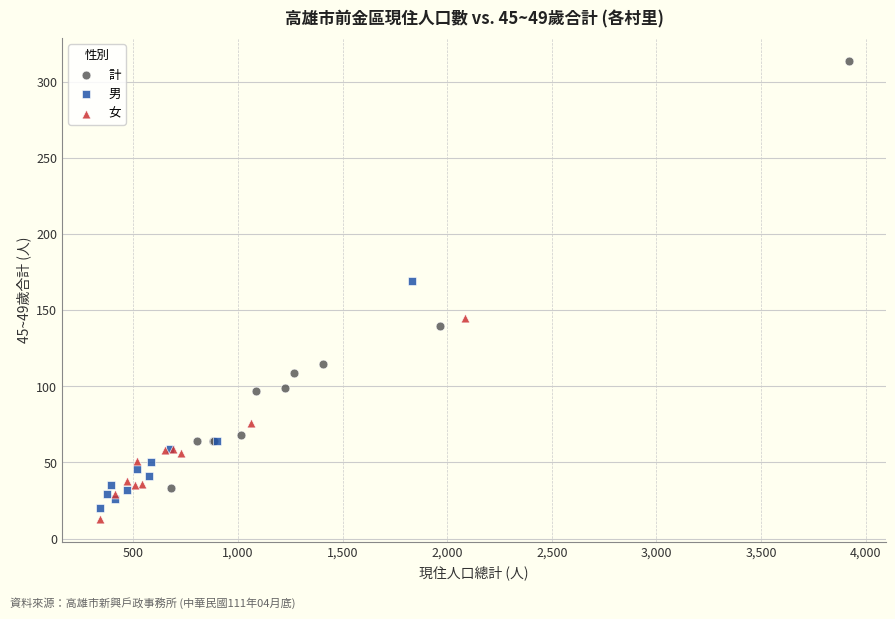

What are all the series names shown in the legend?

計, 男, 女